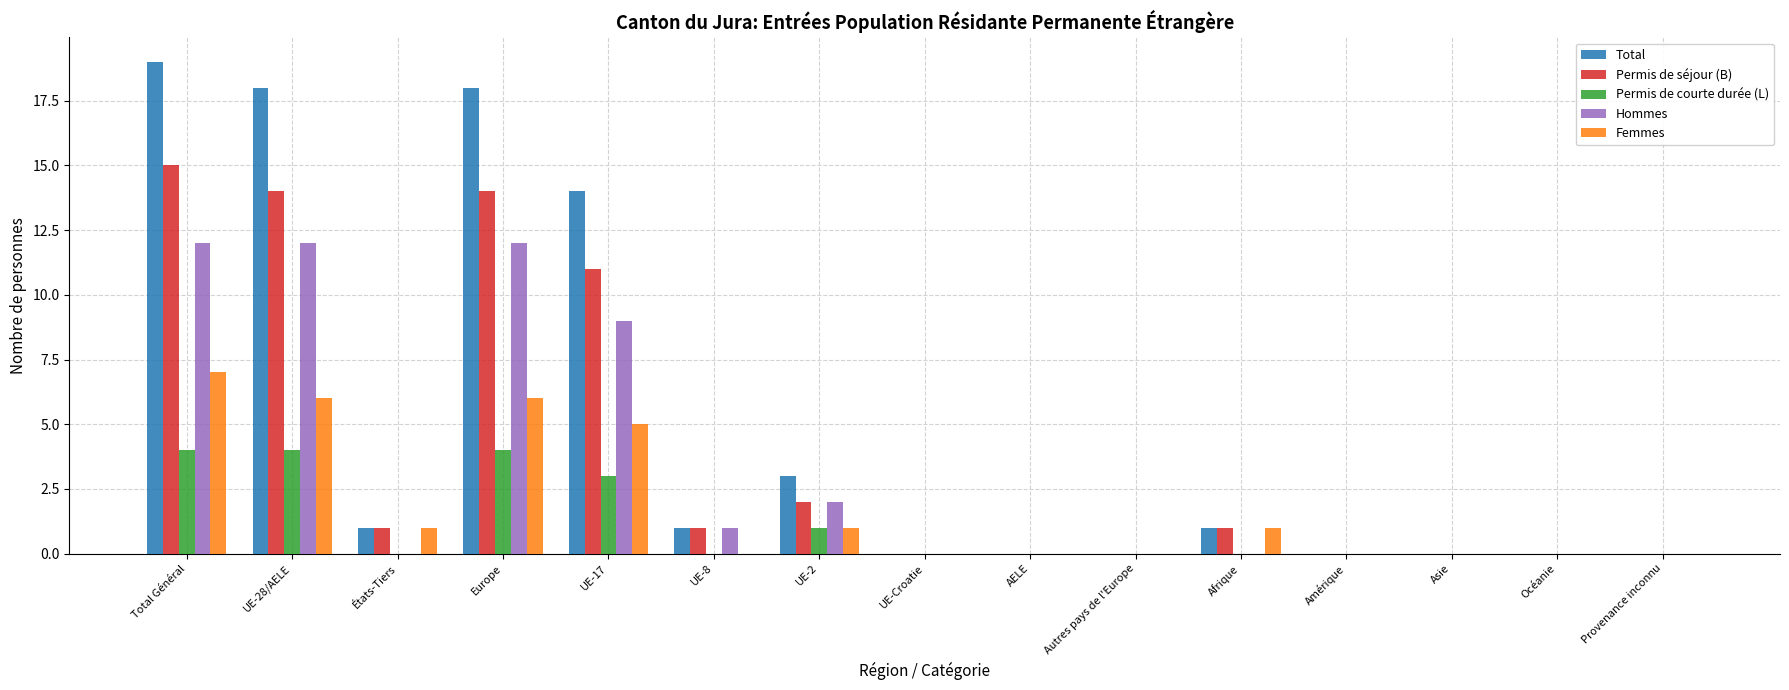

At which category does the chart reach its peak across all series?

Total Général